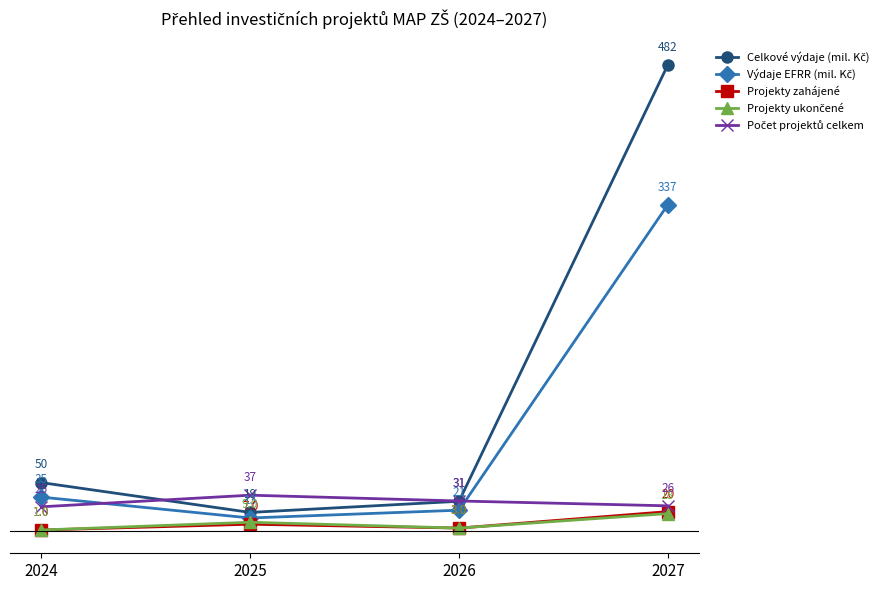

What is the difference between the highest and lowest values at 2025?

30.0